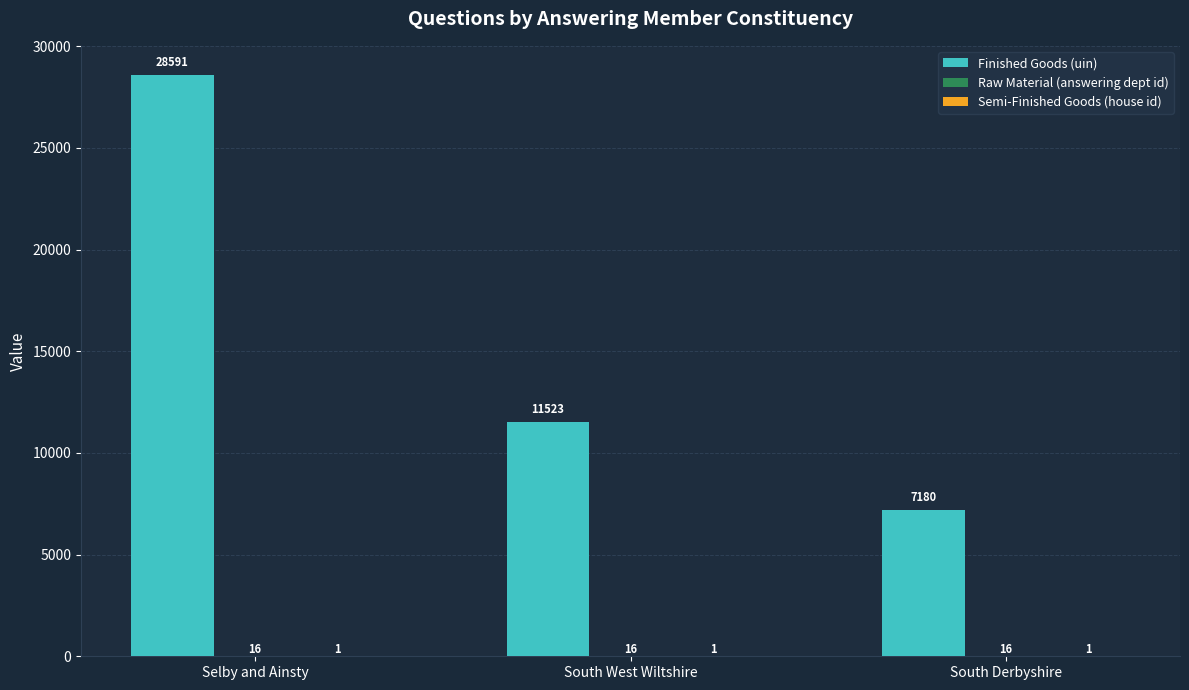

Which category has the highest value across all series?

Selby and Ainsty